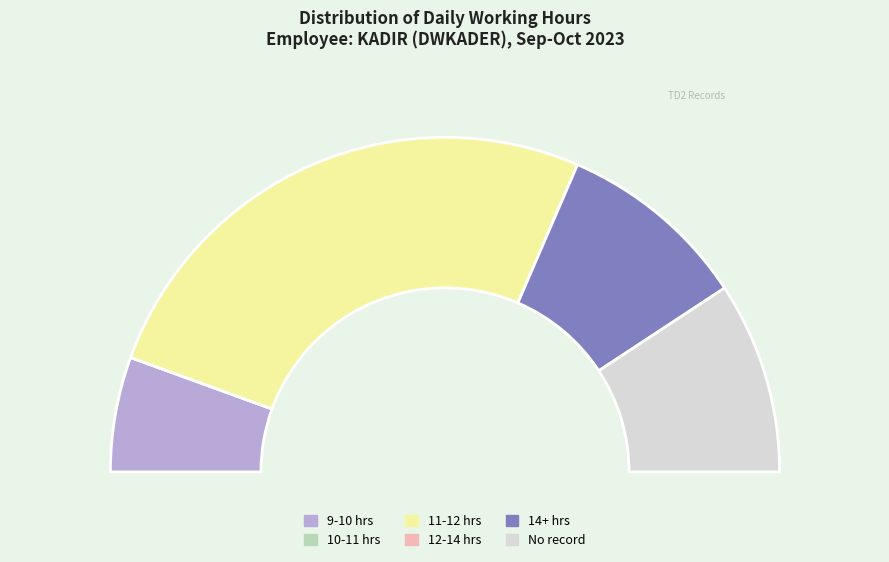

Is it true that Sat 30 is 9% of the pie?

False